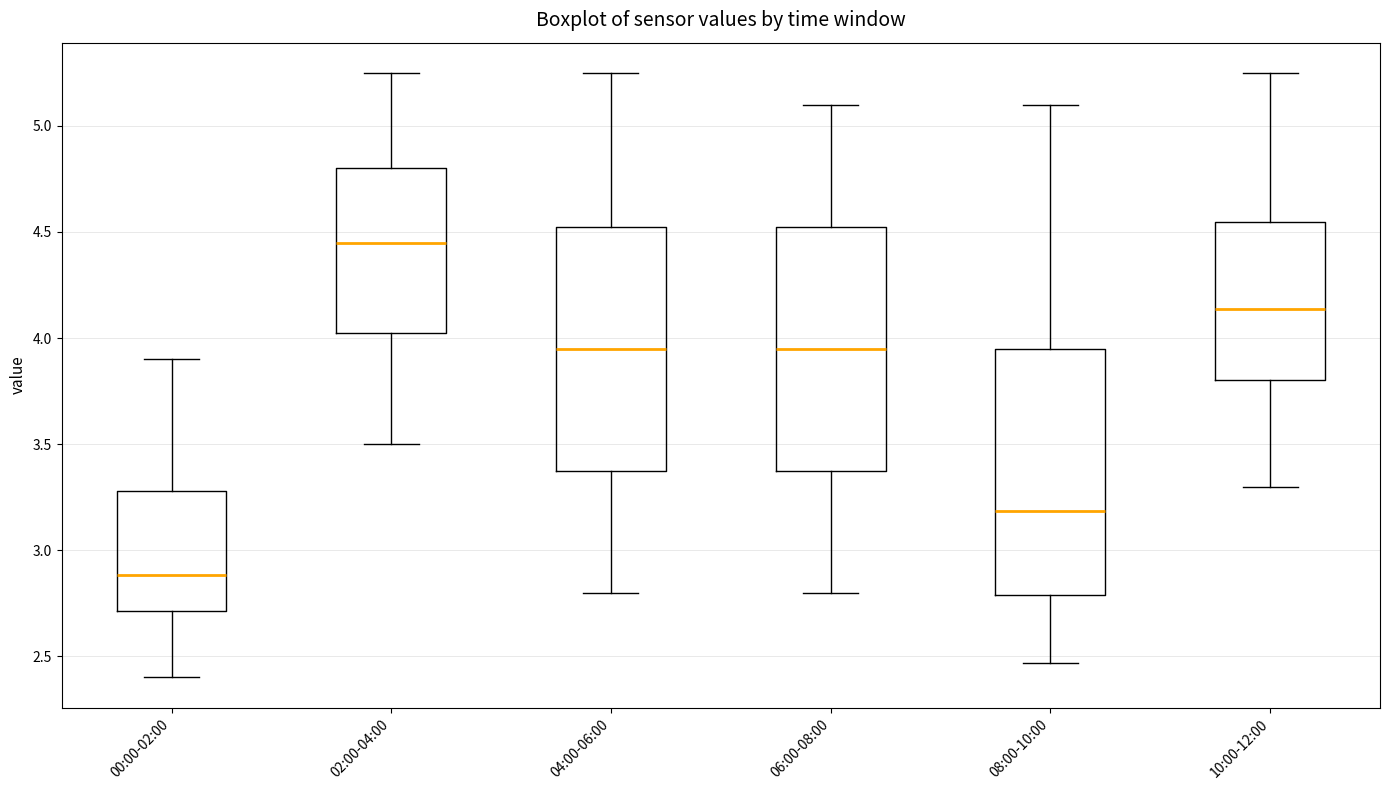

Which box's median line is the lowest?

00:00-02:00